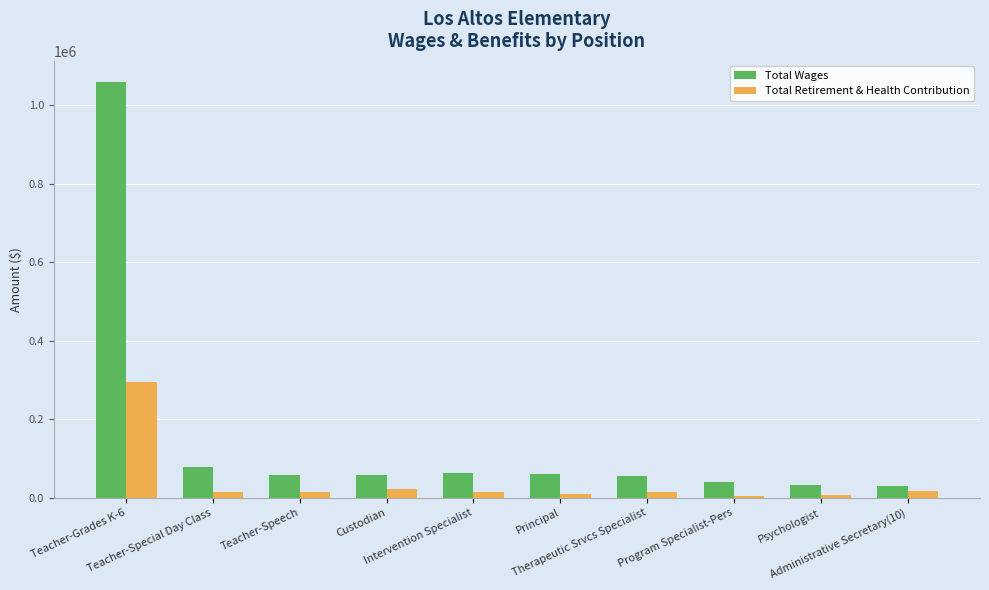

How many groups of bars are there?

10